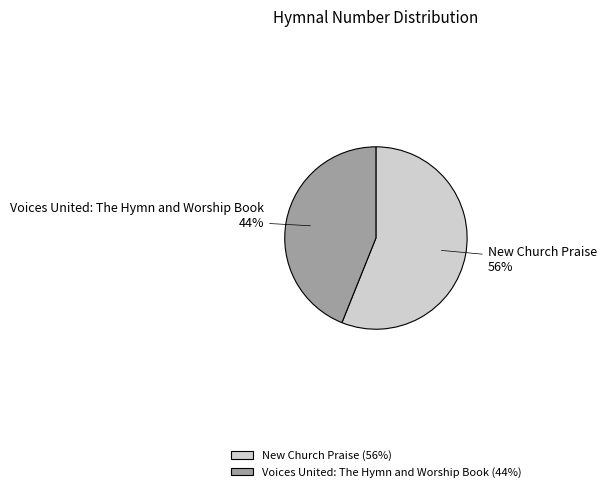

How many segments does this pie chart have?

2